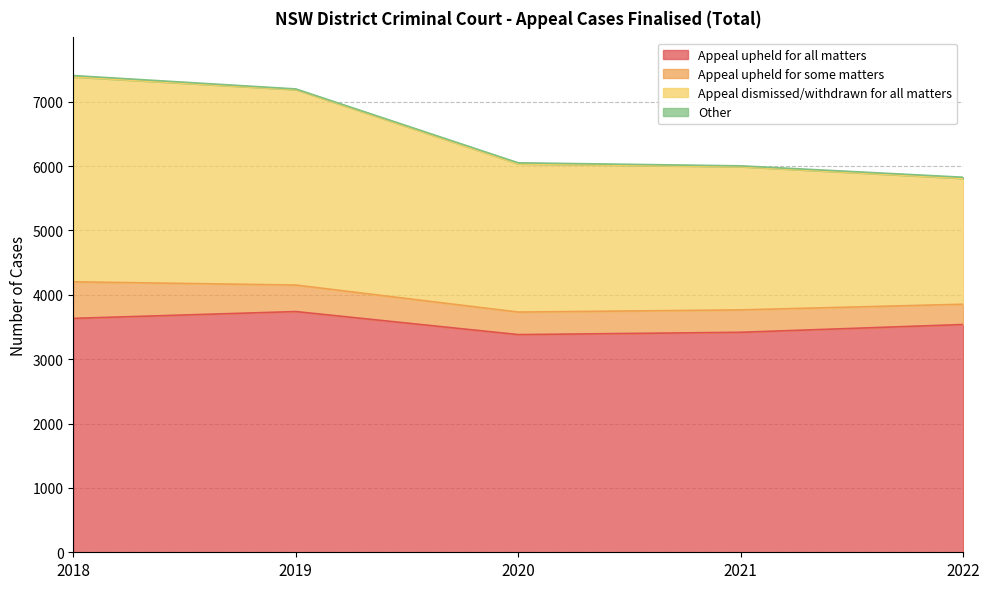

How many data points in Appeal upheld for all matters are above 3539?

2